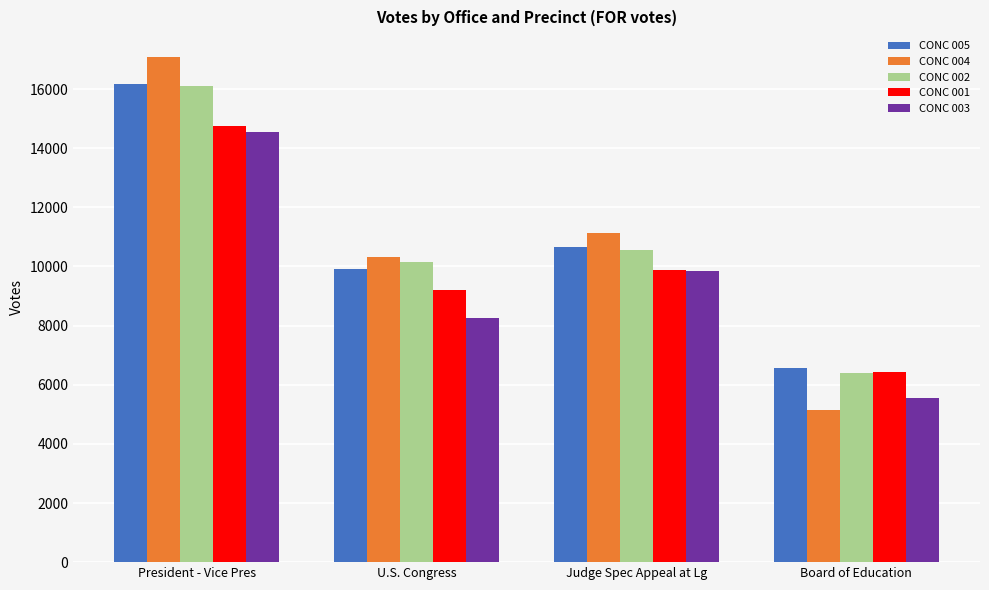

Count the number of data series in this chart.

5